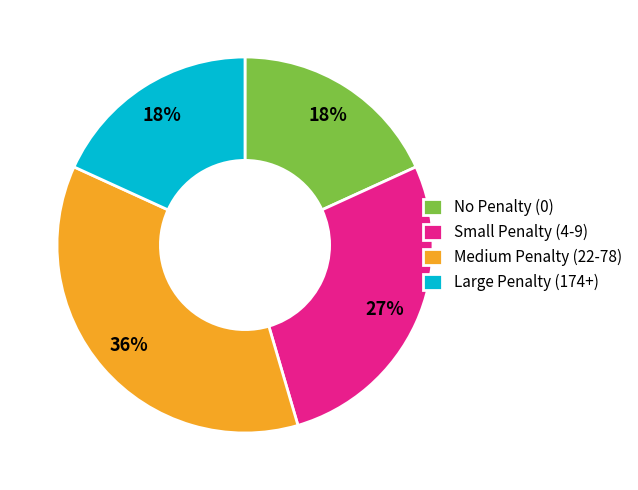

What percentage is the Small Penalty (4-9) slice, to the nearest percent?

27%